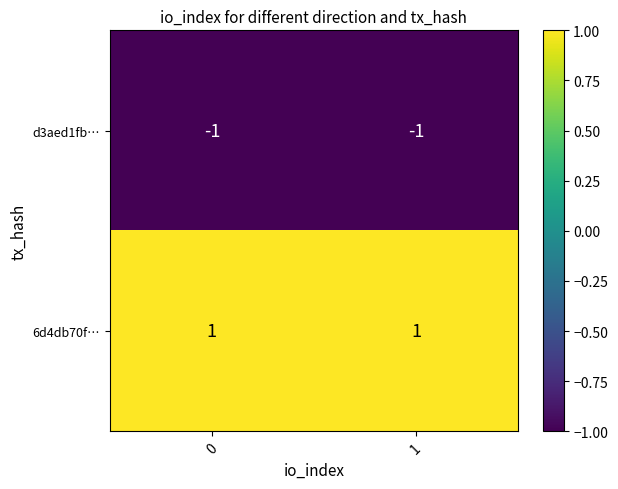

True or false: d3aed1fb… has a value of -2 at 1.

False